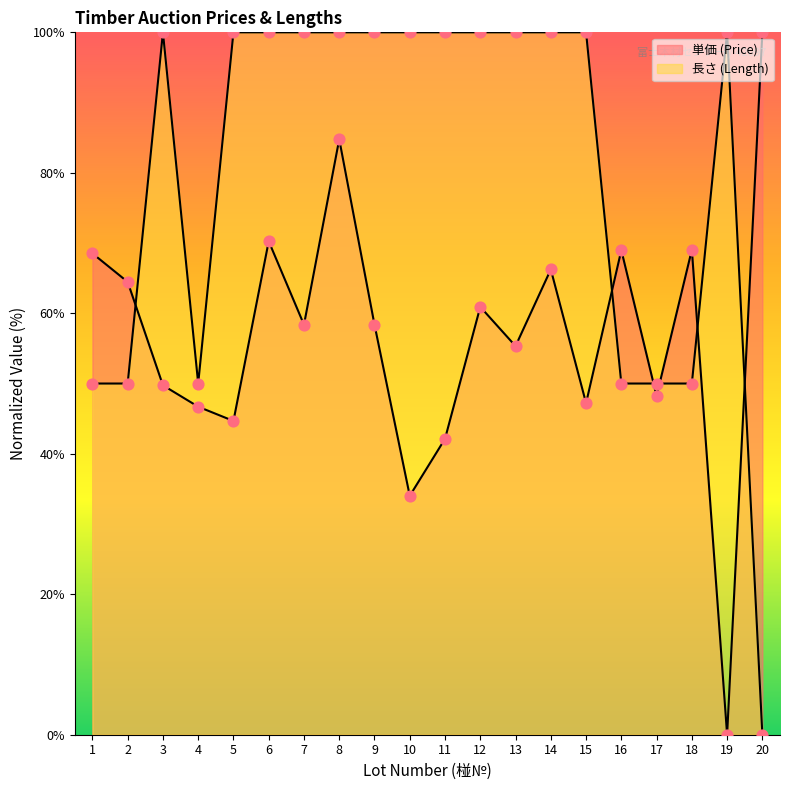

Is the value of 単価 (Price) at 15 greater than the value of 長さ (Length) at 8?

No